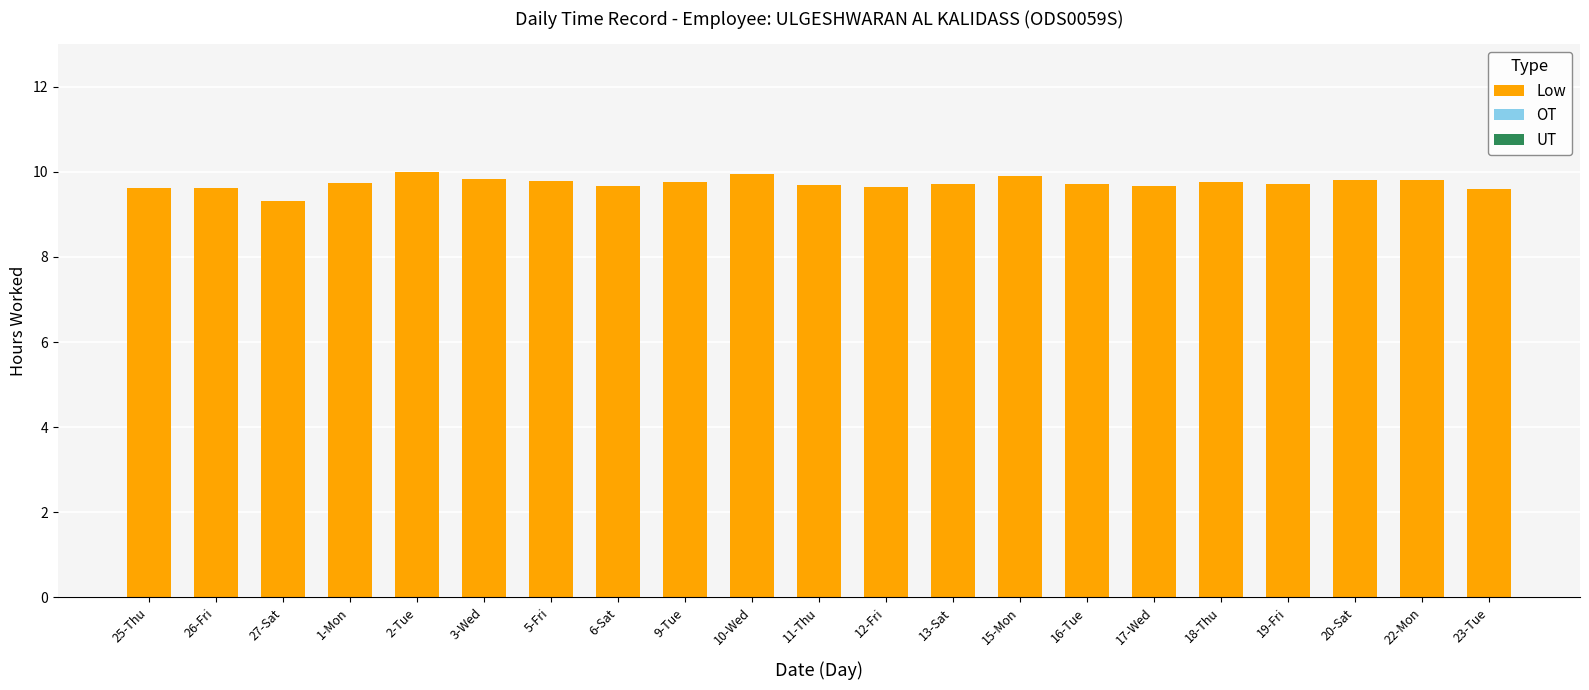

True or false: the data shows 9.6 at 12-Fri.

True